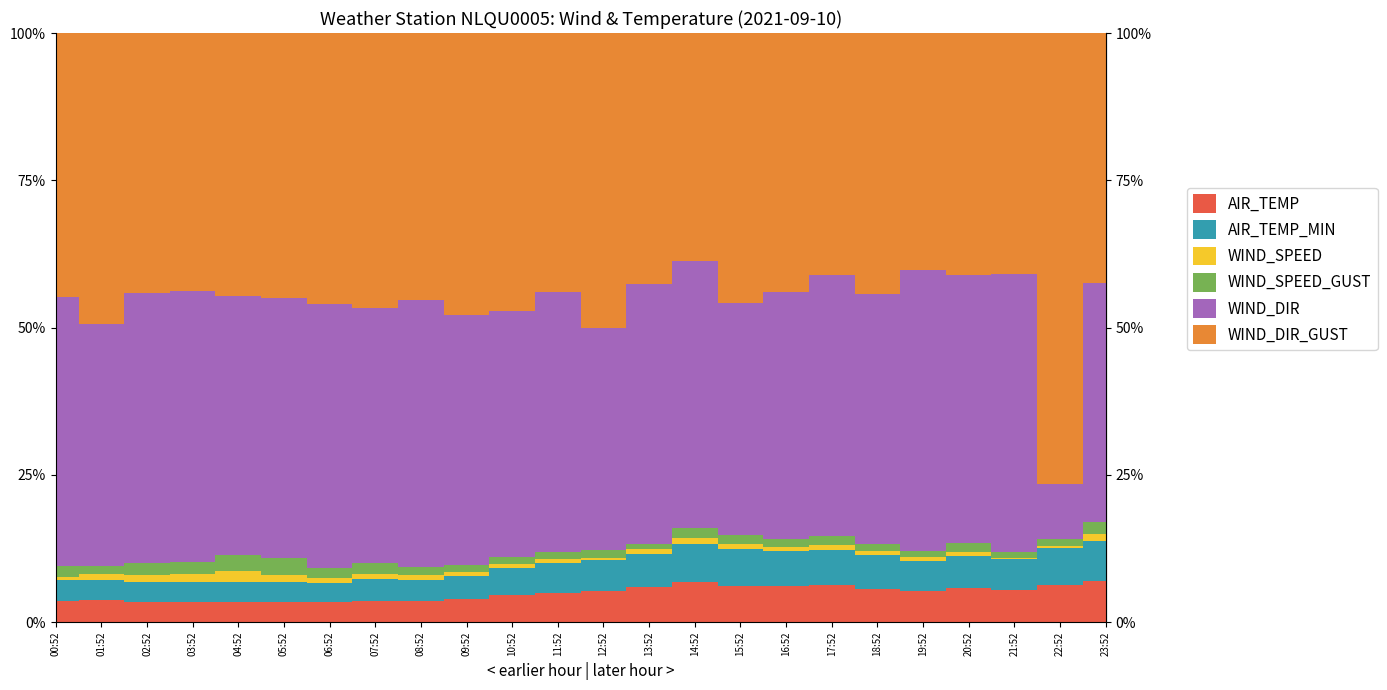

How many data points does each series have?

24